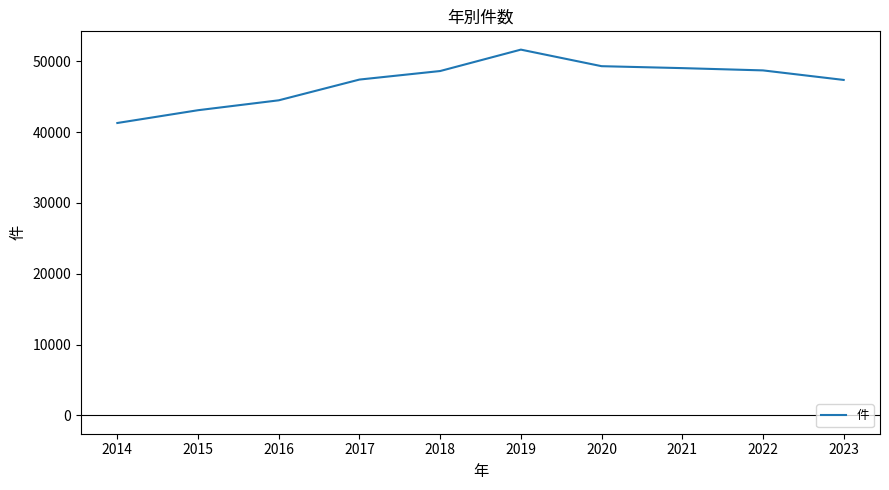

What is the difference between the maximum and minimum values?

10360